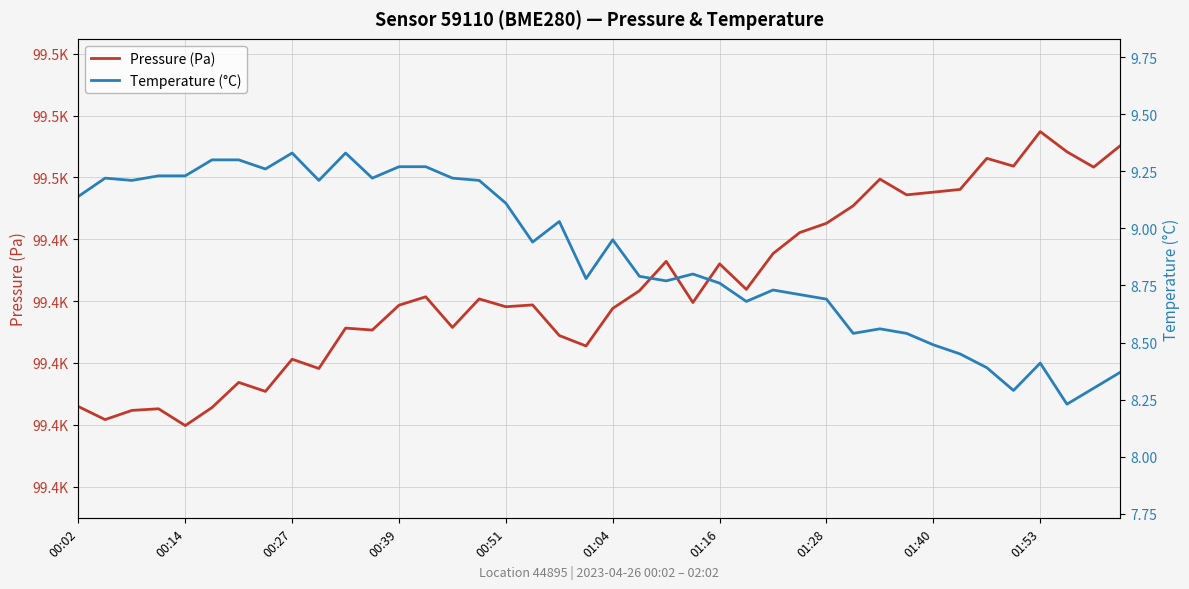

What is the difference between the maximum and minimum values in the Temperature (°C) series?

1.1